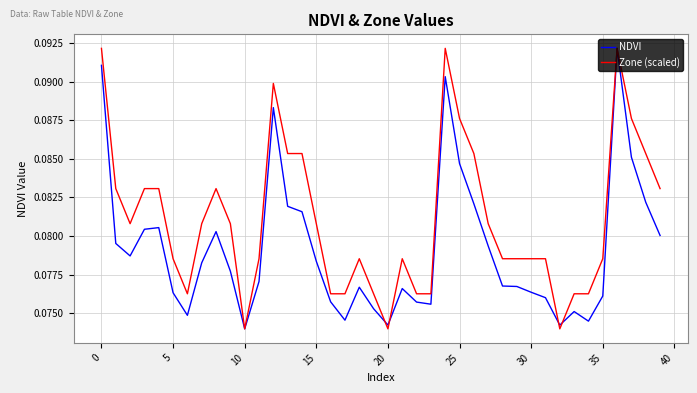

List the series in order of their overall mean, highest first.

Zone (scaled), NDVI